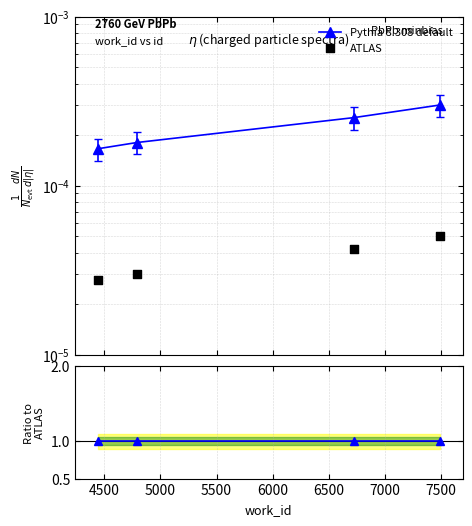

At how many categories does at least one series exceed 0?

4